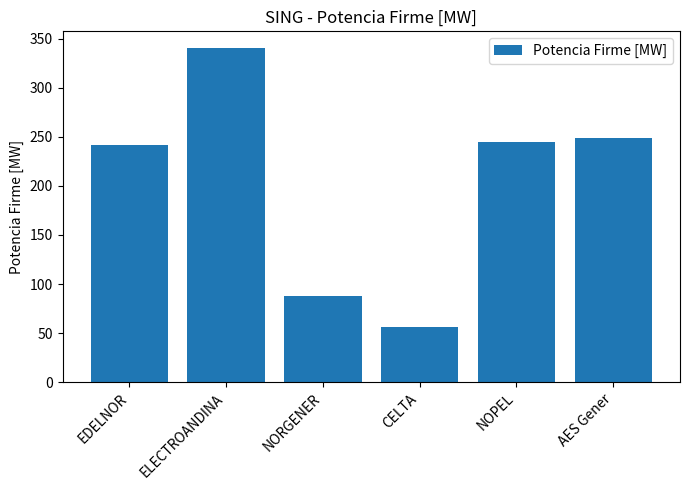

Approximately how many times larger is the value at ELECTROANDINA compared to CELTA?

6.0